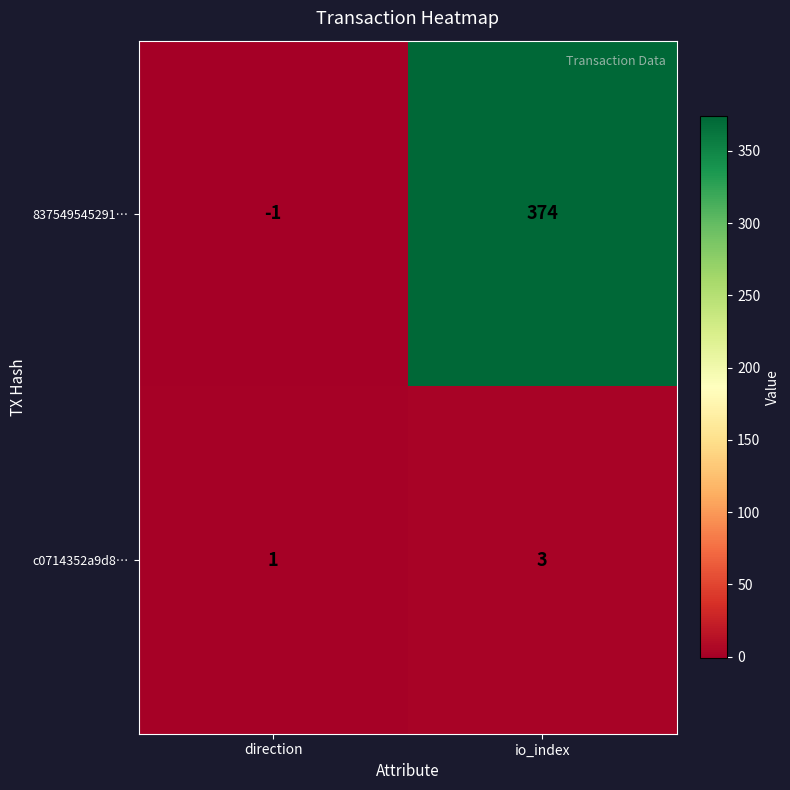

Reading left to right, transcribe all the data shown in this chart.

837549545291…: direction=-1	io_index=374
c0714352a9d8…: direction=1	io_index=3